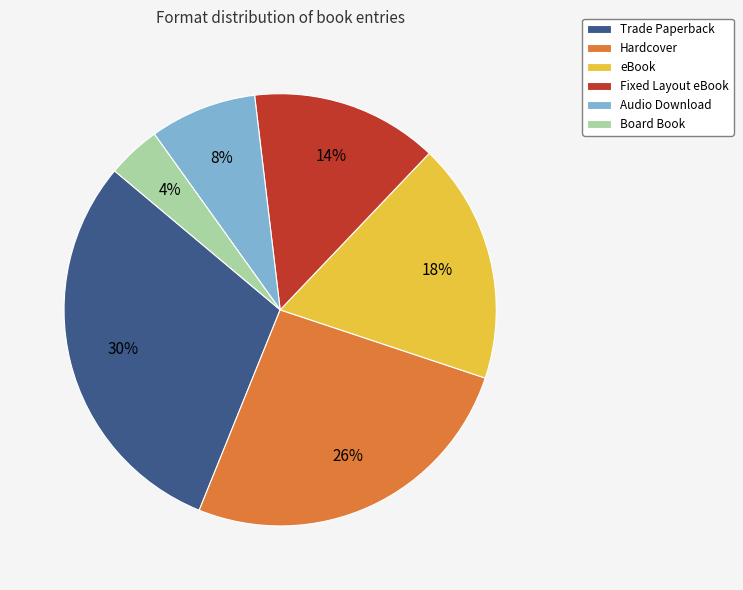

Approximately how many times larger is the value at Hardcover compared to Audio Download?

3.2